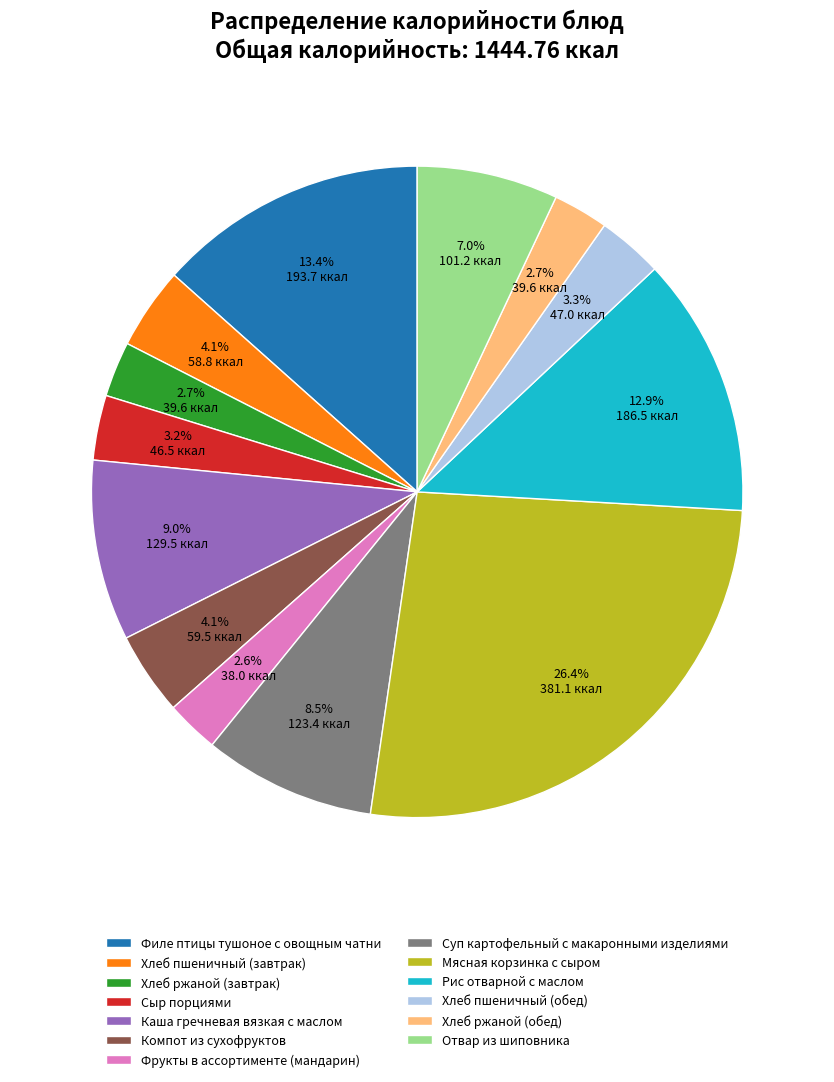

Do Хлеб ржаной (завтрак) and Сыр порциями together represent more than half of the pie?

No